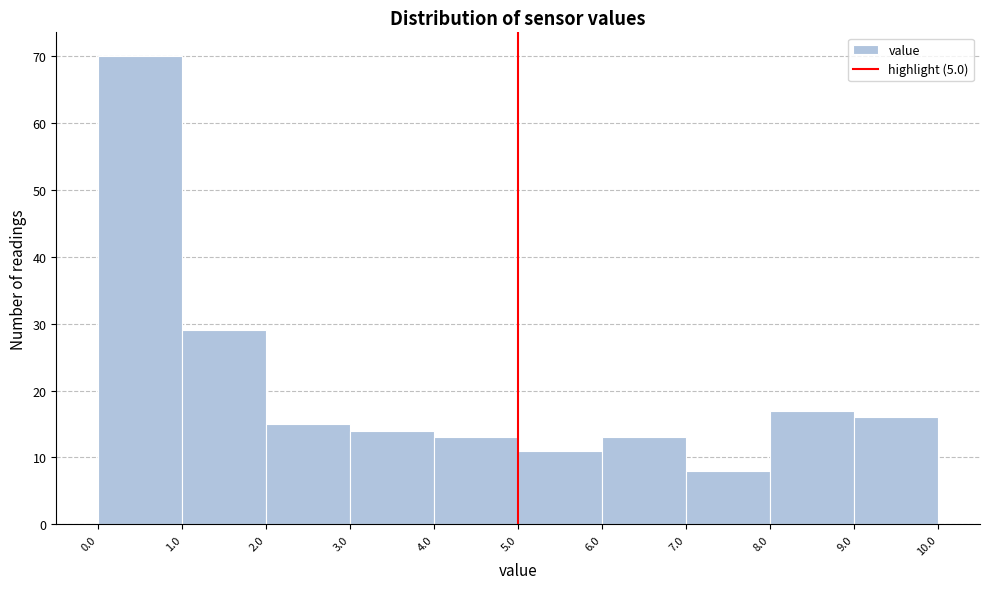

How tall is the bar that spans 9.0 to 10.0 on the x-axis? The values are not printed on the chart, so give them approximately, as read against the axis.

16